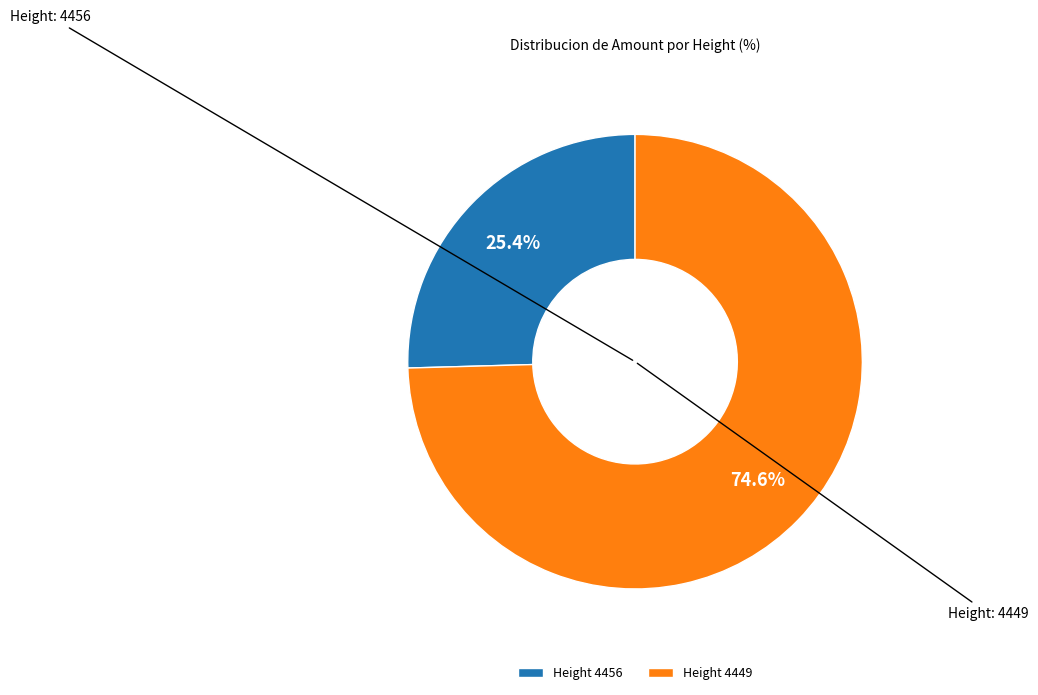

How many slices are in this pie chart?

2